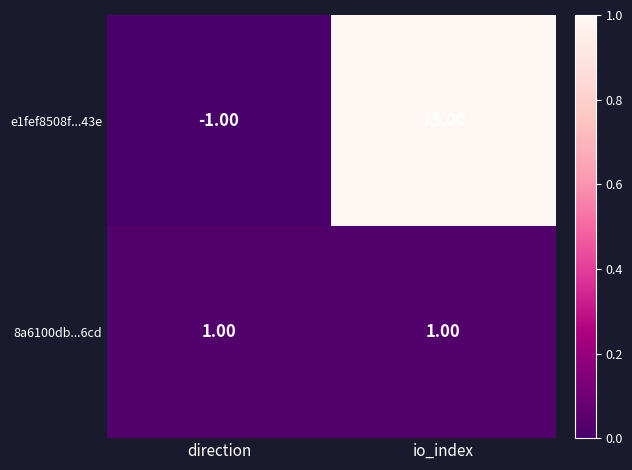

How many distinct data groups are displayed?

2